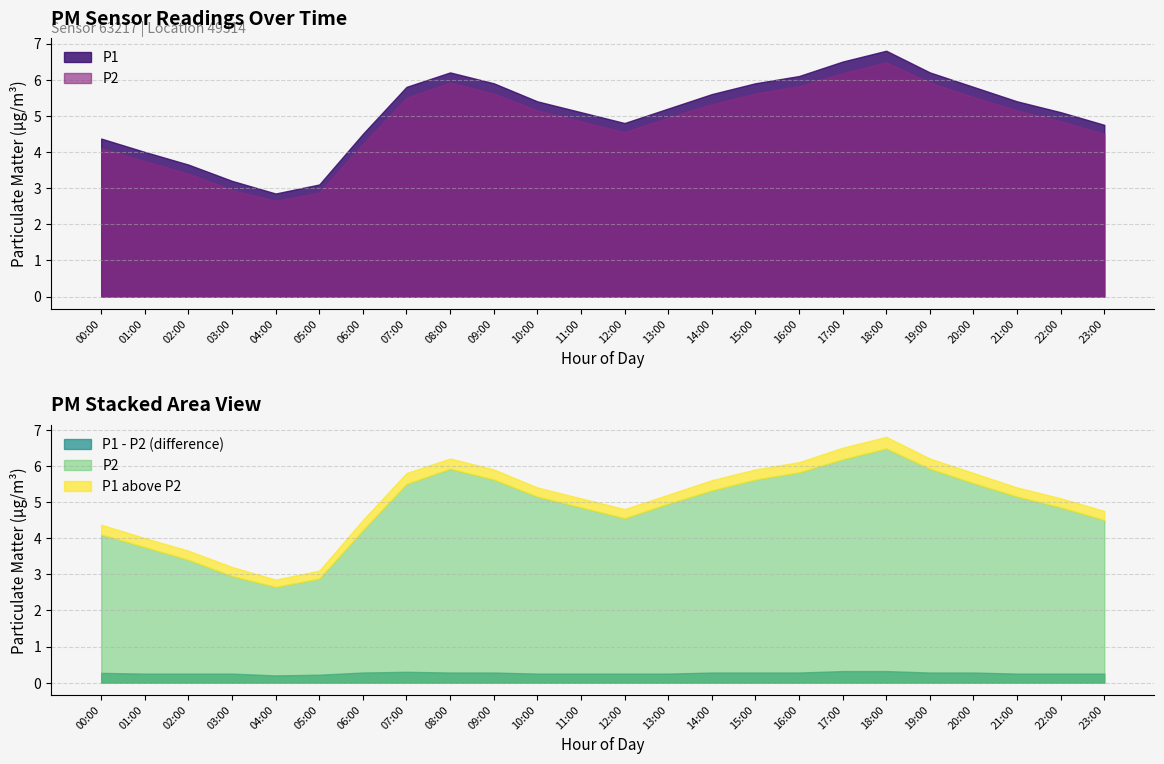

At how many categories does at least one series exceed 5?

15